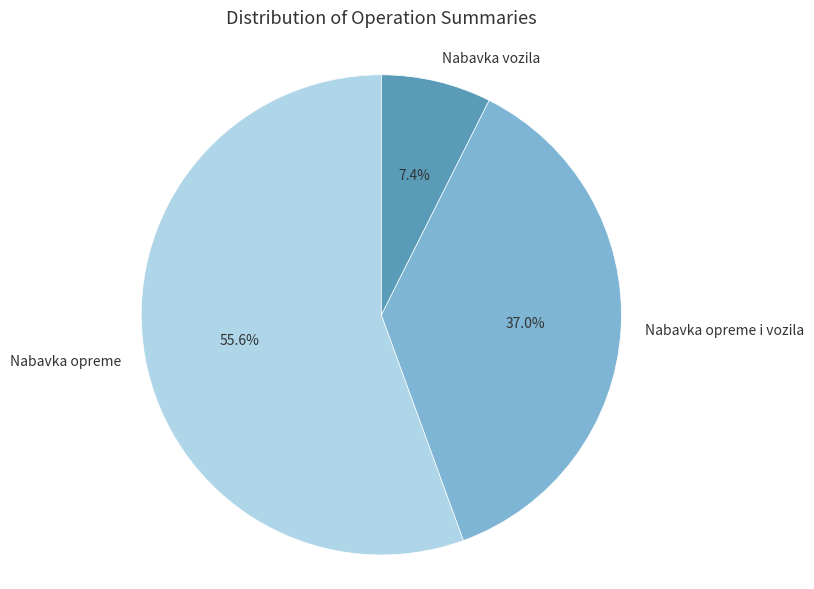

To the nearest percent, what is the average slice percentage?

33%